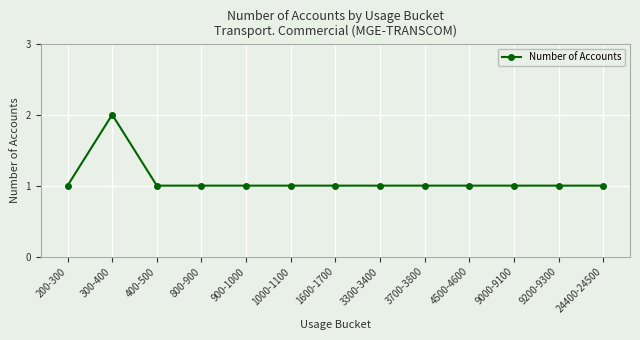

How many values are between 1 and 2?

13